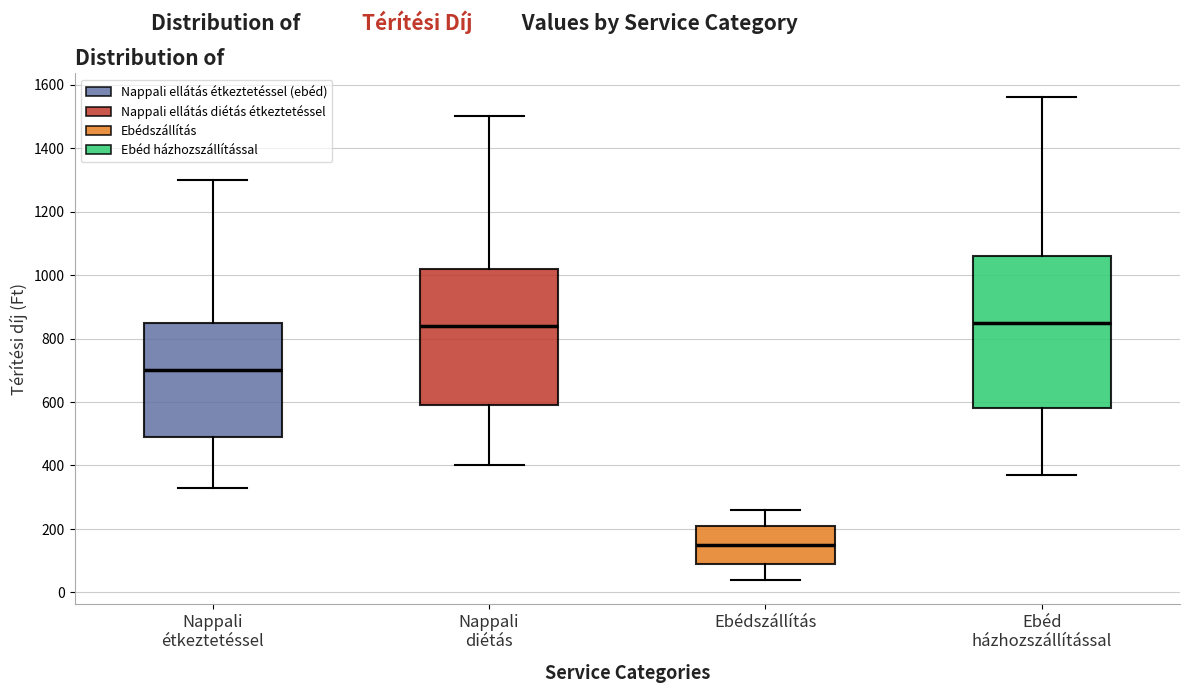

Which box has the lowest median line?

Ebédszállítás